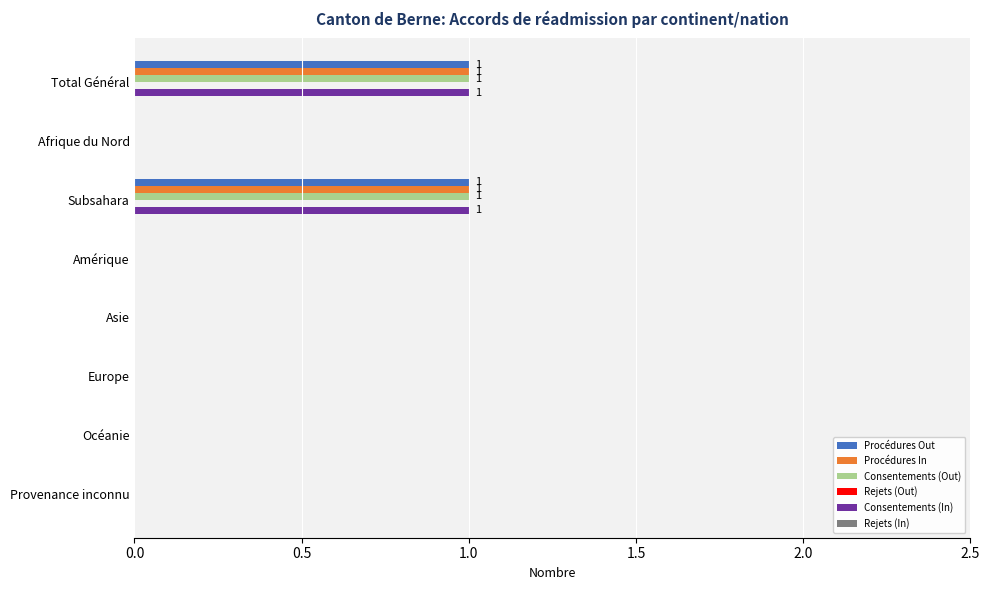

Is the value of Procédures Out at Subsahara greater than the value of Procédures In at Asie?

Yes